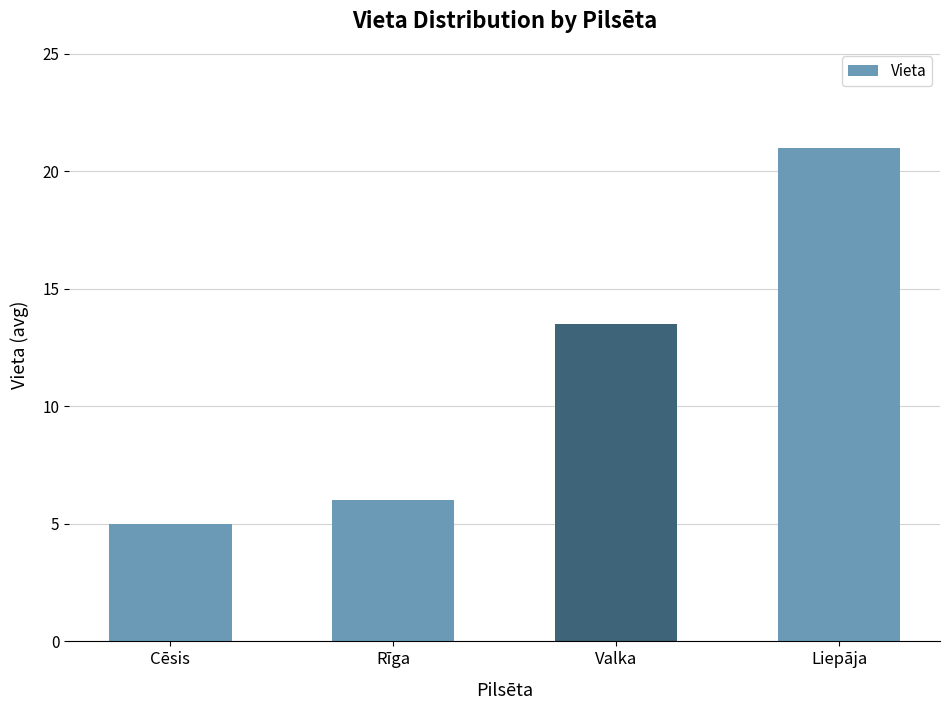

Reading left to right, what are all the values shown in this chart?

5.0	6.0	13.5	21.0